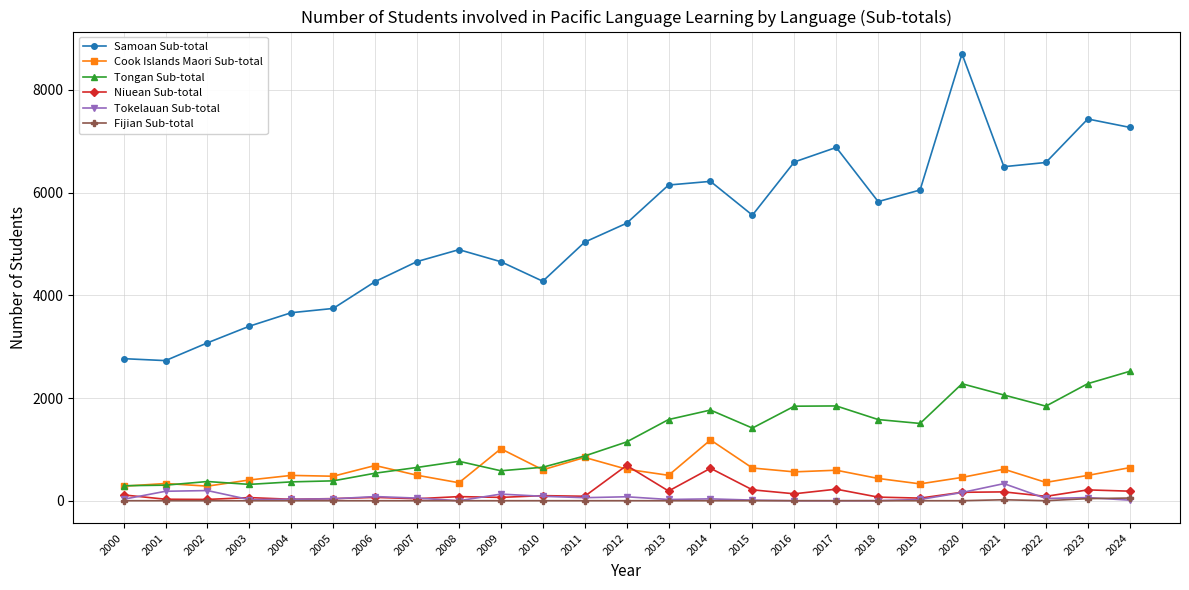

How many data points in Fijian Sub-total are above 0?

3